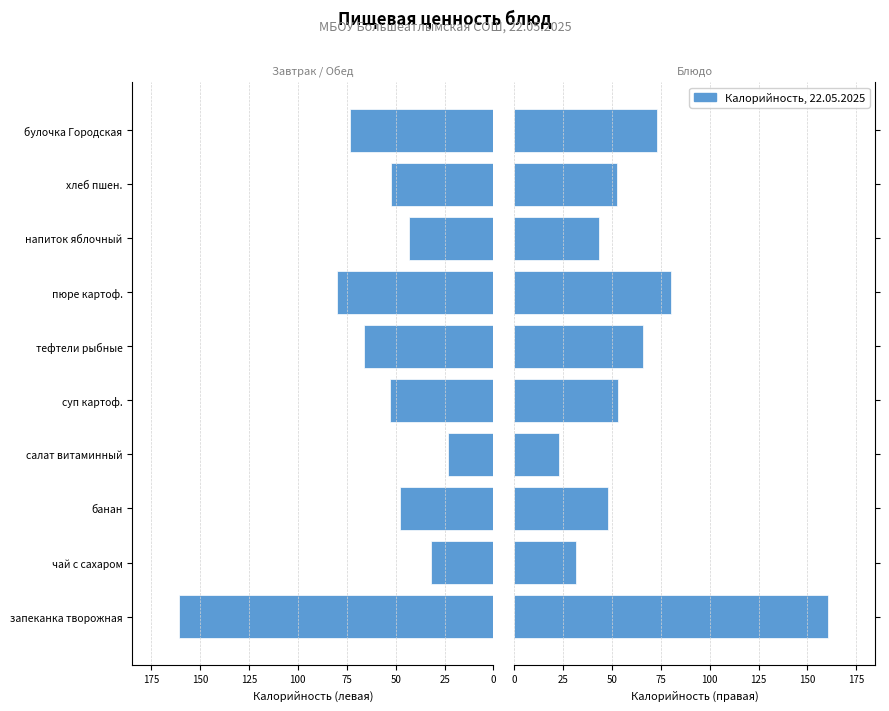

Which series has the widest spread of values?

Калорийность (лев.)